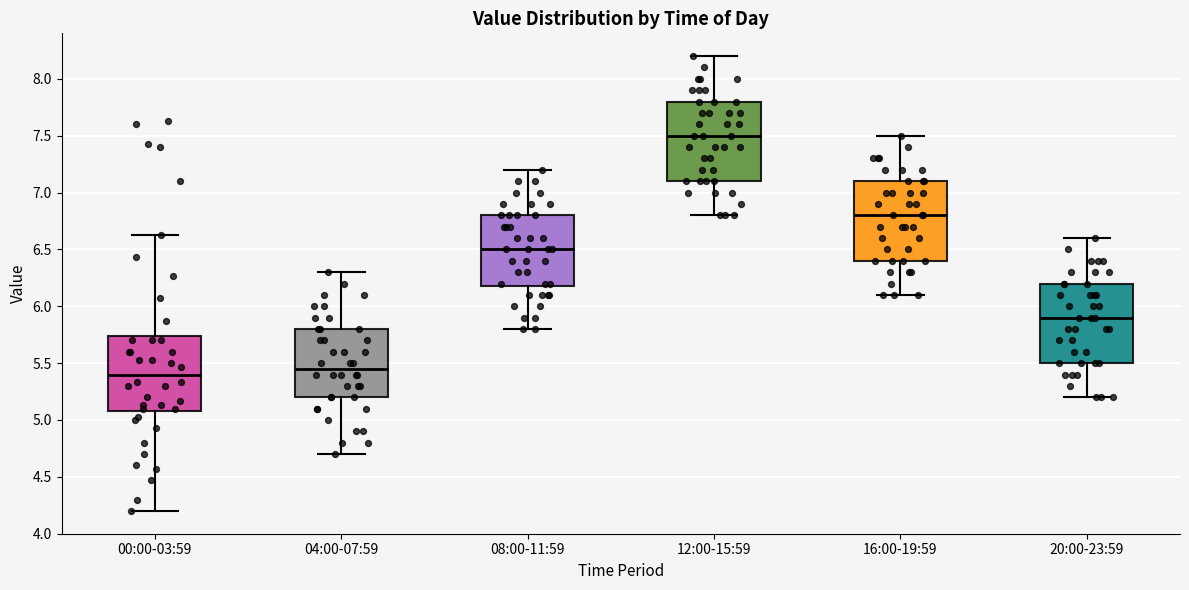

Where is the lower edge of the box for 20:00-23:59 on the y-axis? The values are not printed on the chart, so give them approximately, as read against the axis.

5.50